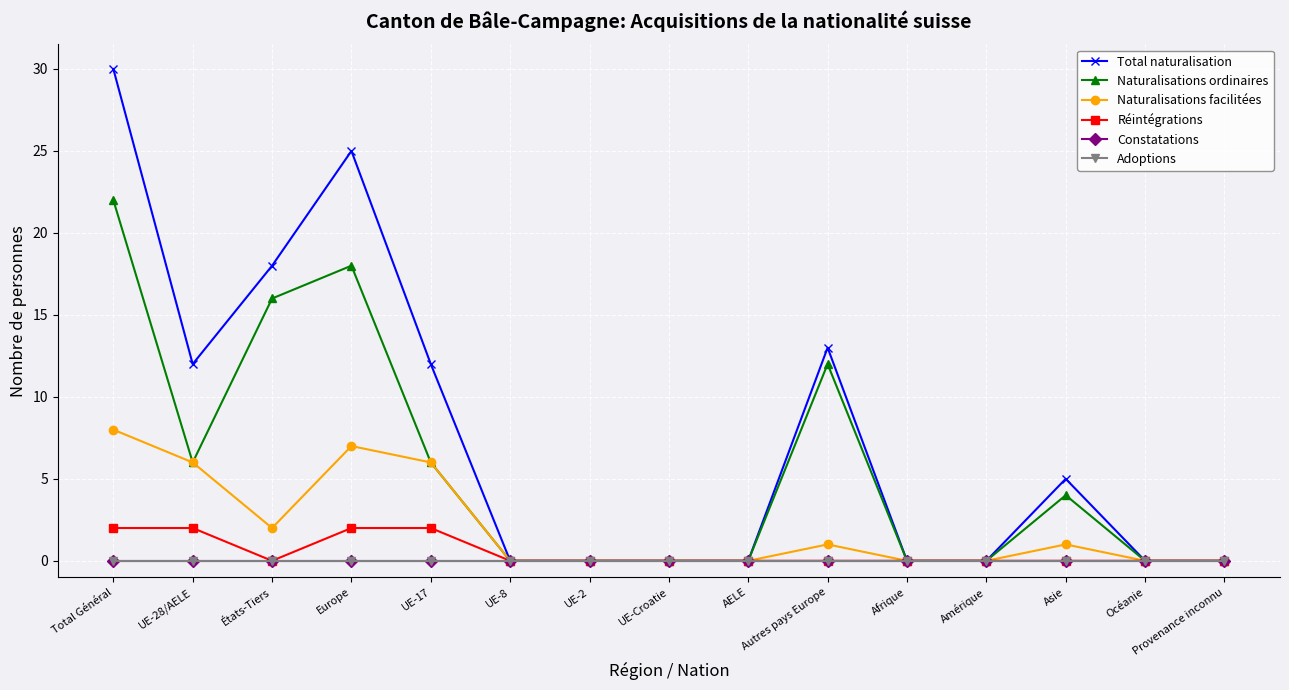

What is the sum of the Naturalisations ordinaires values at Asie and Autres pays Europe?

16